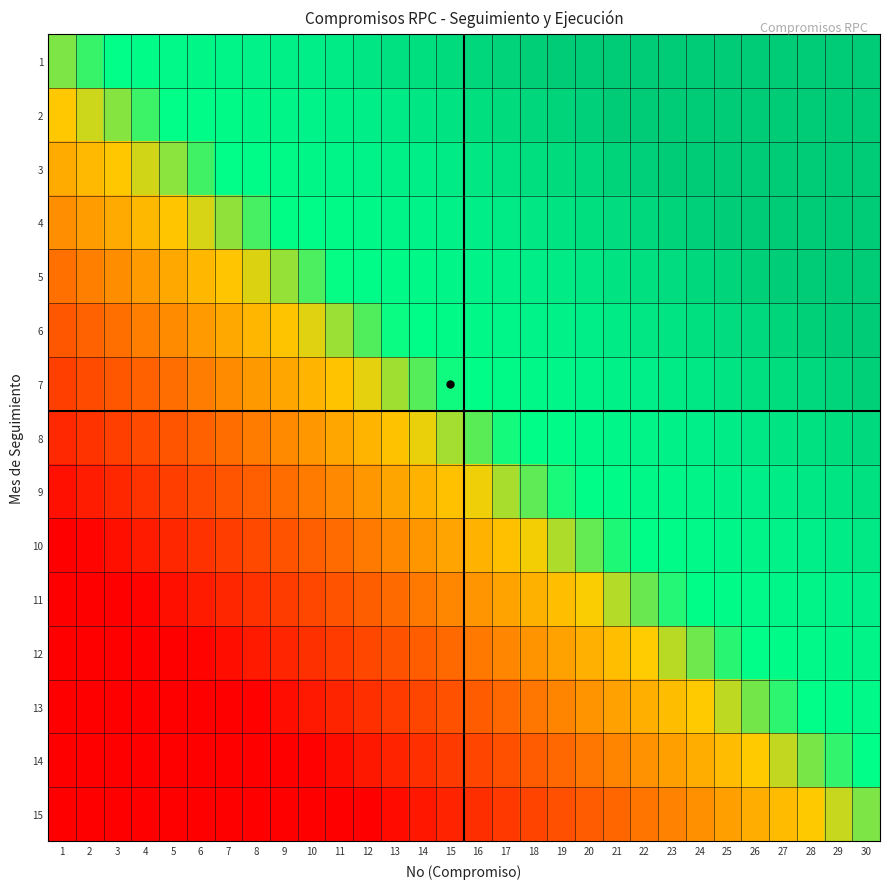

Which series has the largest range (max minus min)?

8